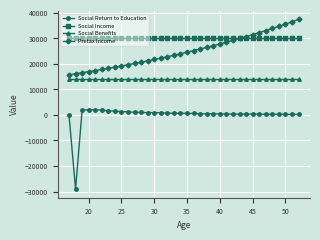

What is the minimum value for Social Benefits?

13943.0